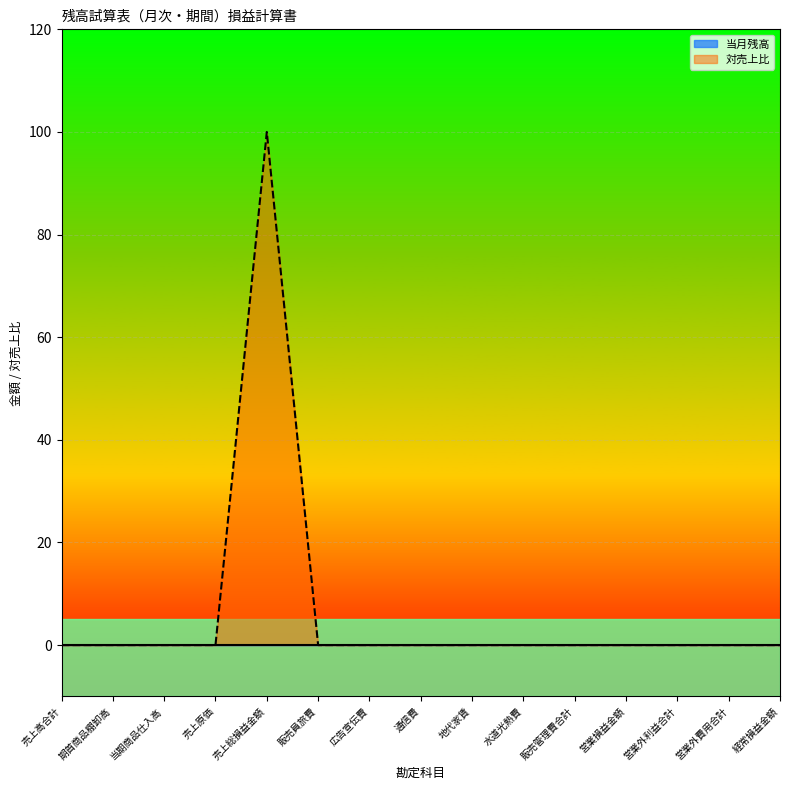

Rank the categories by value from highest to lowest.

売上総損益金額, 売上高合計, 期首商品棚卸高, 当期商品仕入高, 売上原価, 販売員旅費, 広告宣伝費, 通信費, 地代家賃, 水道光熱費, 販売管理費合計, 営業損益金額, 営業外利益合計, 営業外費用合計, 経常損益金額